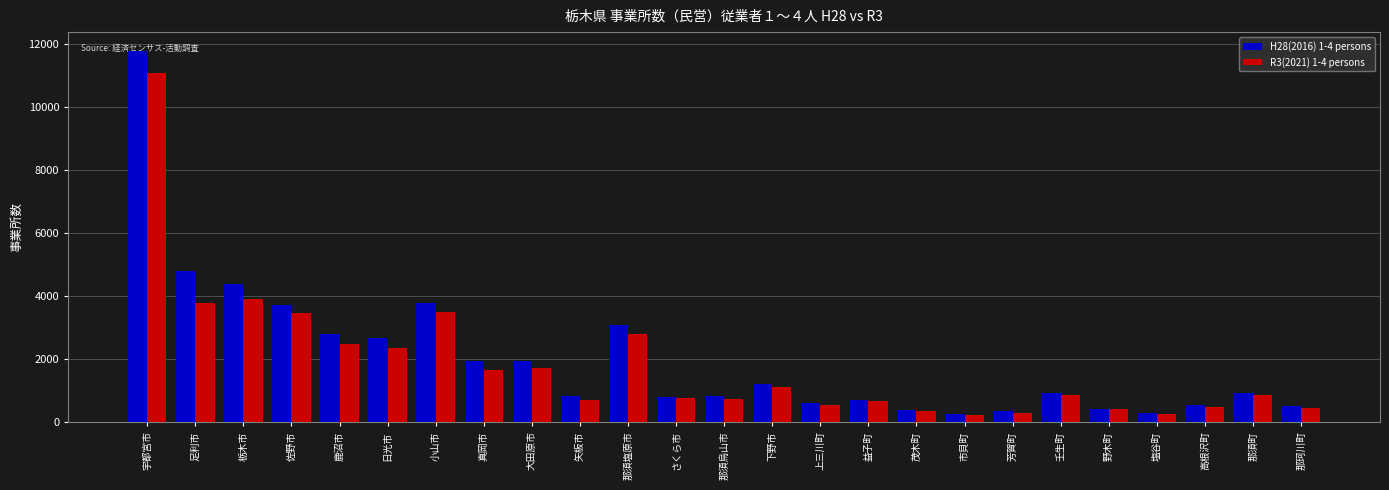

What is the sum of the H28(2016) 1-4 persons values at 那須町 and 市貝町?

1177